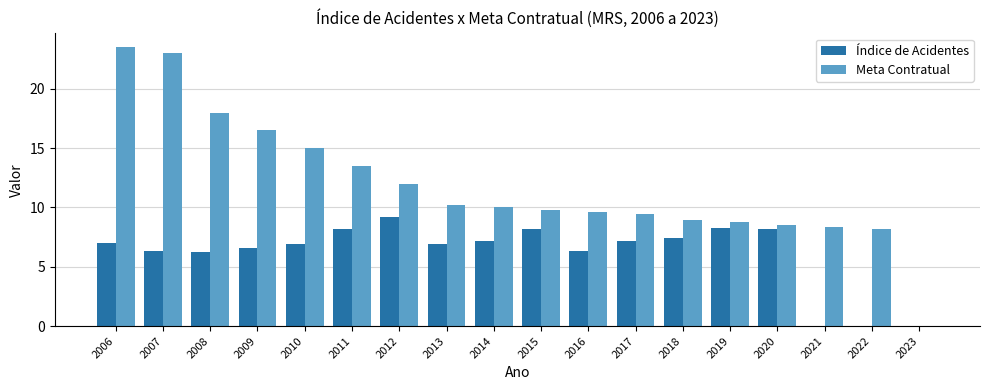

What is the total value across all series at 2009?

23.1